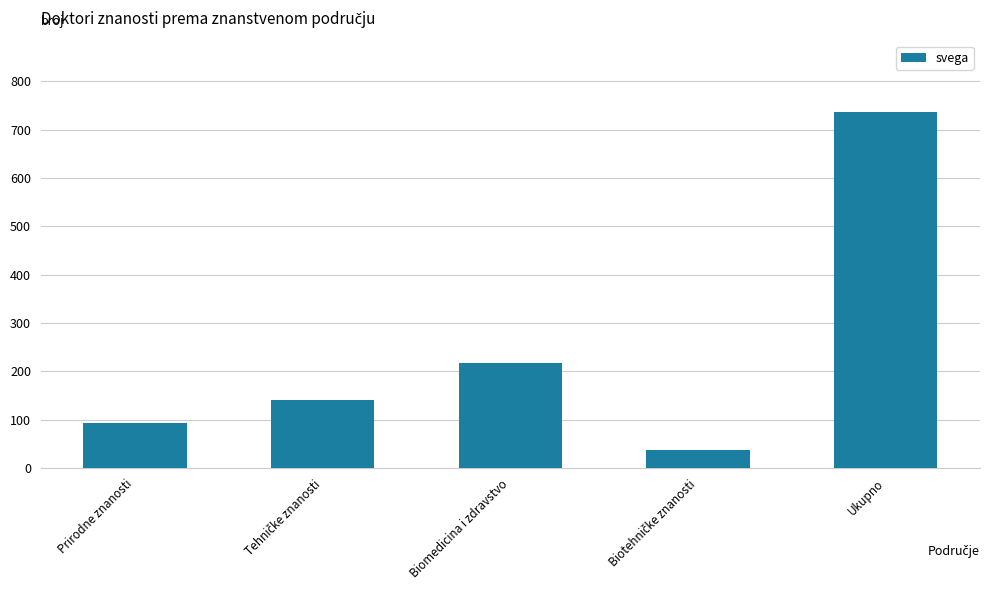

Where is the data nearest to the value 387?

Biomedicina i zdravstvo